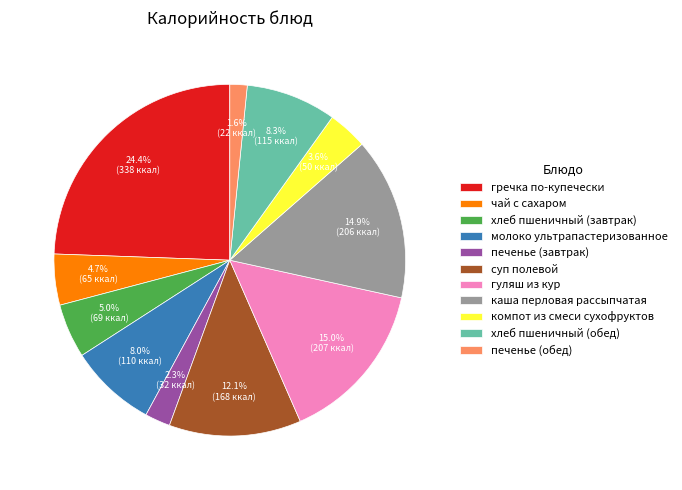

Which slice is the largest?

гречка по-купечески